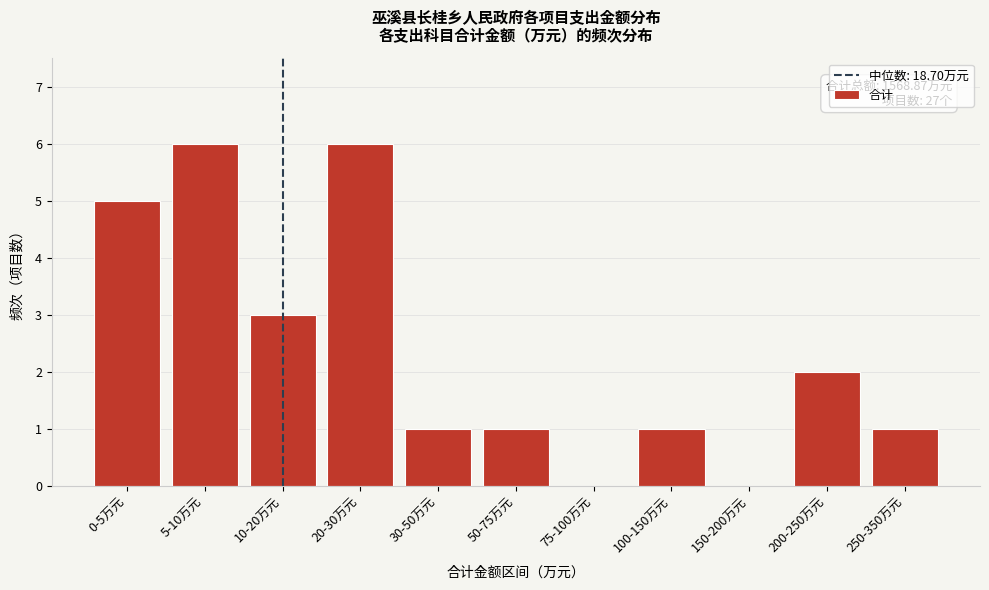

Reading left to right, extract all data points from this chart.

0-5万元=5	5-10万元=6	10-20万元=3	20-30万元=6	30-50万元=1	50-75万元=1	75-100万元=0	100-150万元=1	150-200万元=0	200-250万元=2	250-350万元=1